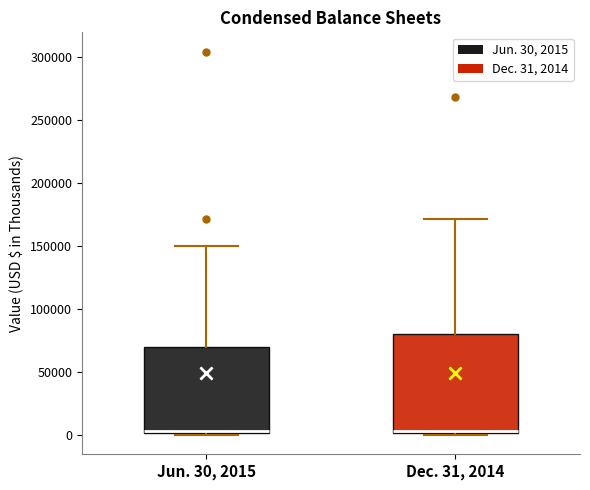

Reading left to right, transcribe this box plot: for each box, give where its median line is, the range the box spans, and where its two whiskers end, as read against the y-axis. The values are not printed on the chart, so give them approximately, as read against the axis.

Jun. 30, 2015: median 5000 (drawn on the box's lower edge), box 0 to 70000, whiskers 0 (just below the box's lower edge) to 150000
Dec. 31, 2014: median 5000, box 0 to 80000, whiskers 0 (just below the box's lower edge) to 170000